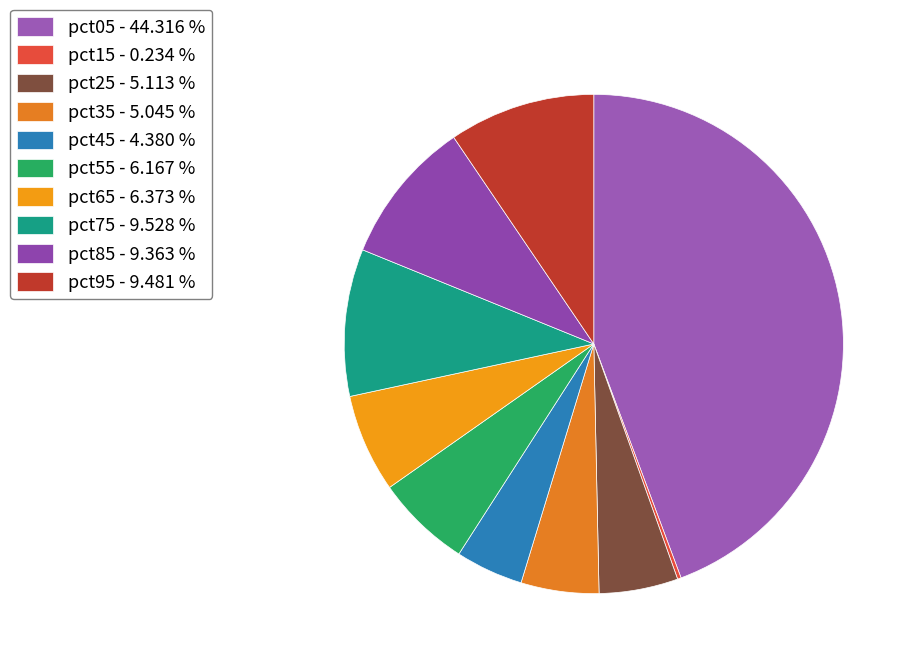

To the nearest percent, what is the difference between the pct35 and pct95 slice percentages?

4%